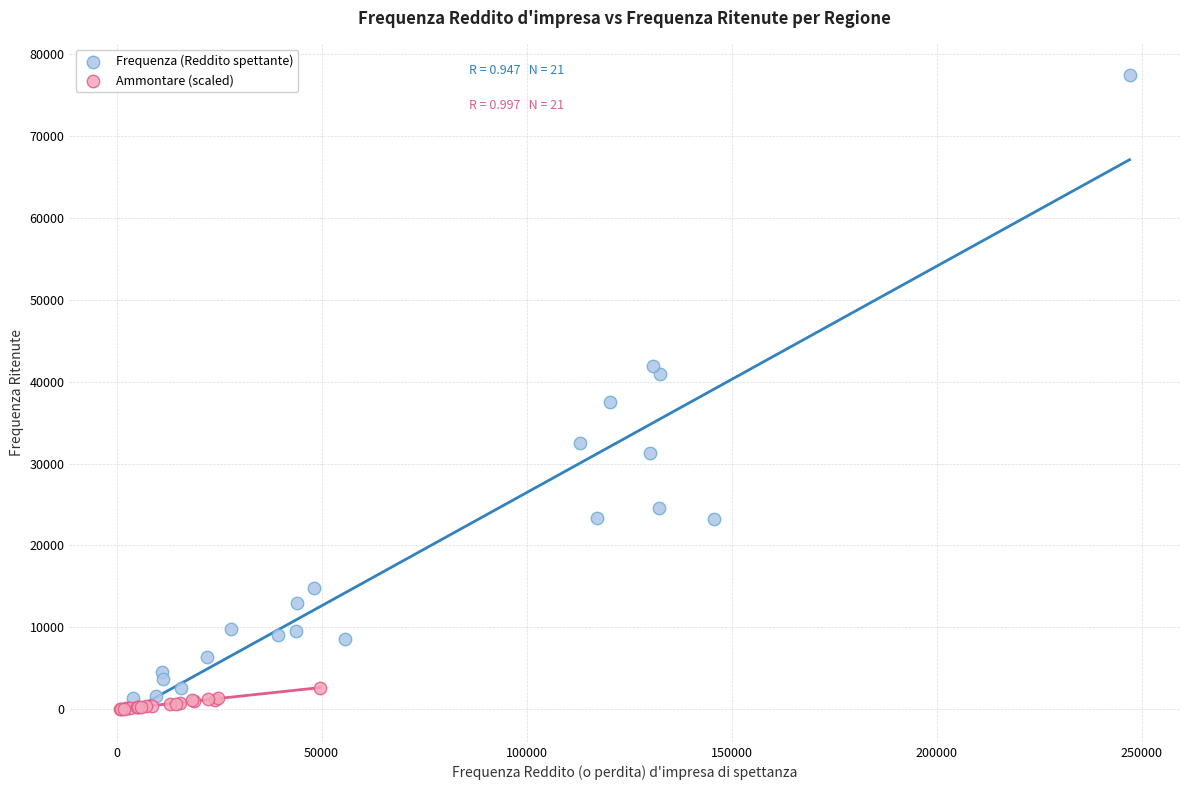

What are all the series names shown in the legend?

Frequenza (Reddito spettante), Ammontare (scaled)